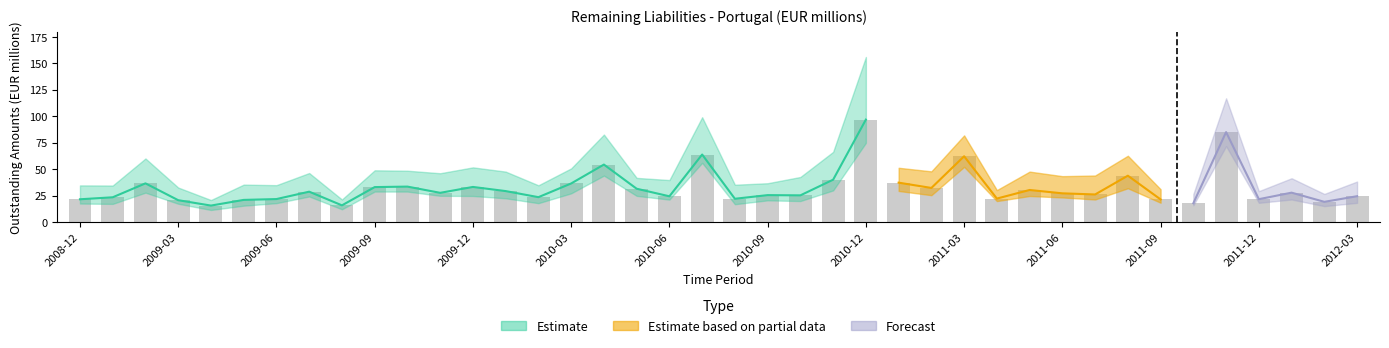

Approximately how many times larger is the value at 2009-08 compared to 2012-02?

0.8